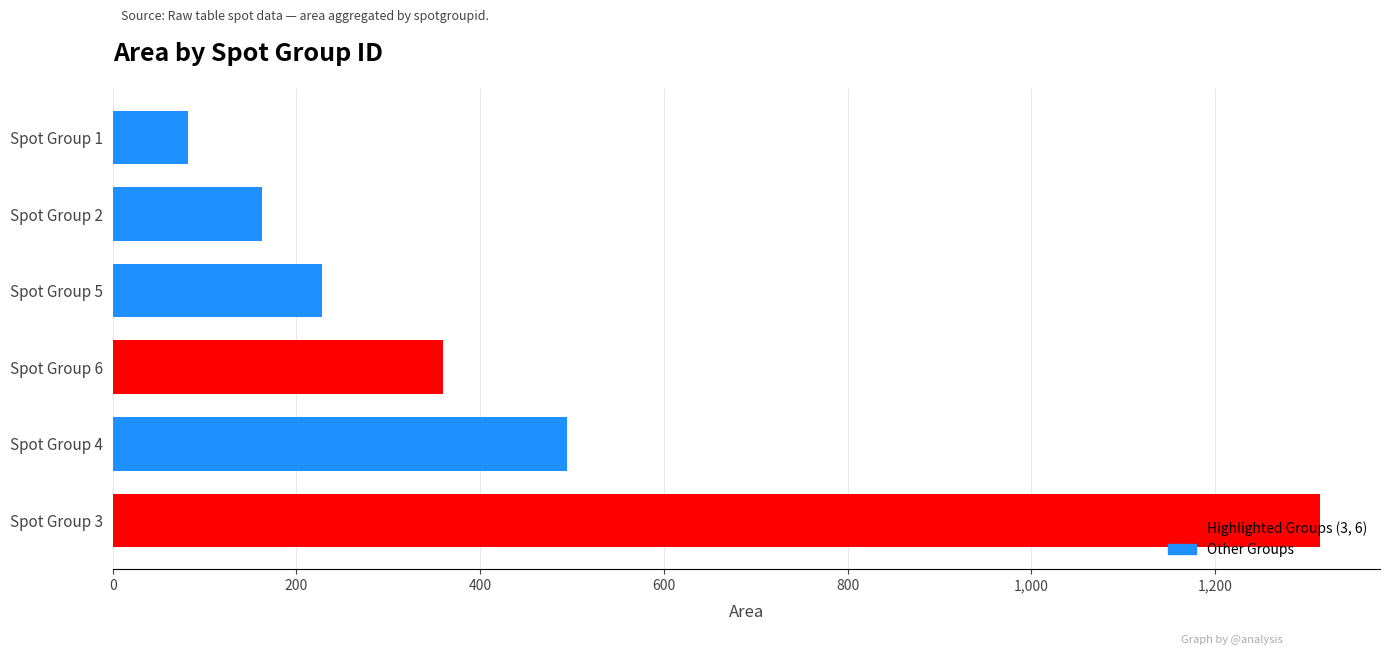

How many distinct data groups are displayed?

1